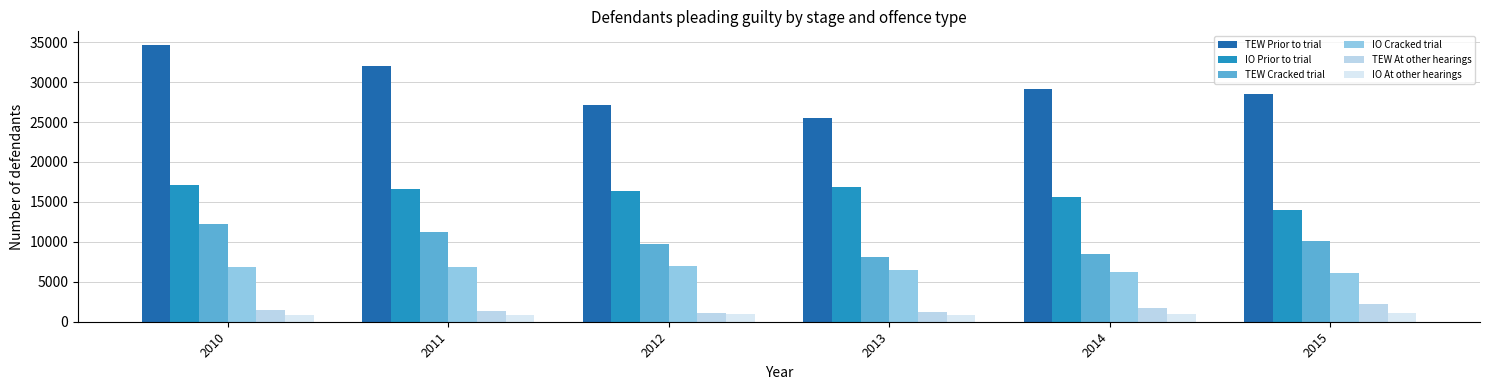

Rank the series at 2013 from lowest to highest value.

IO At other hearings, TEW At other hearings, IO Cracked trial, TEW Cracked trial, IO Prior to trial, TEW Prior to trial